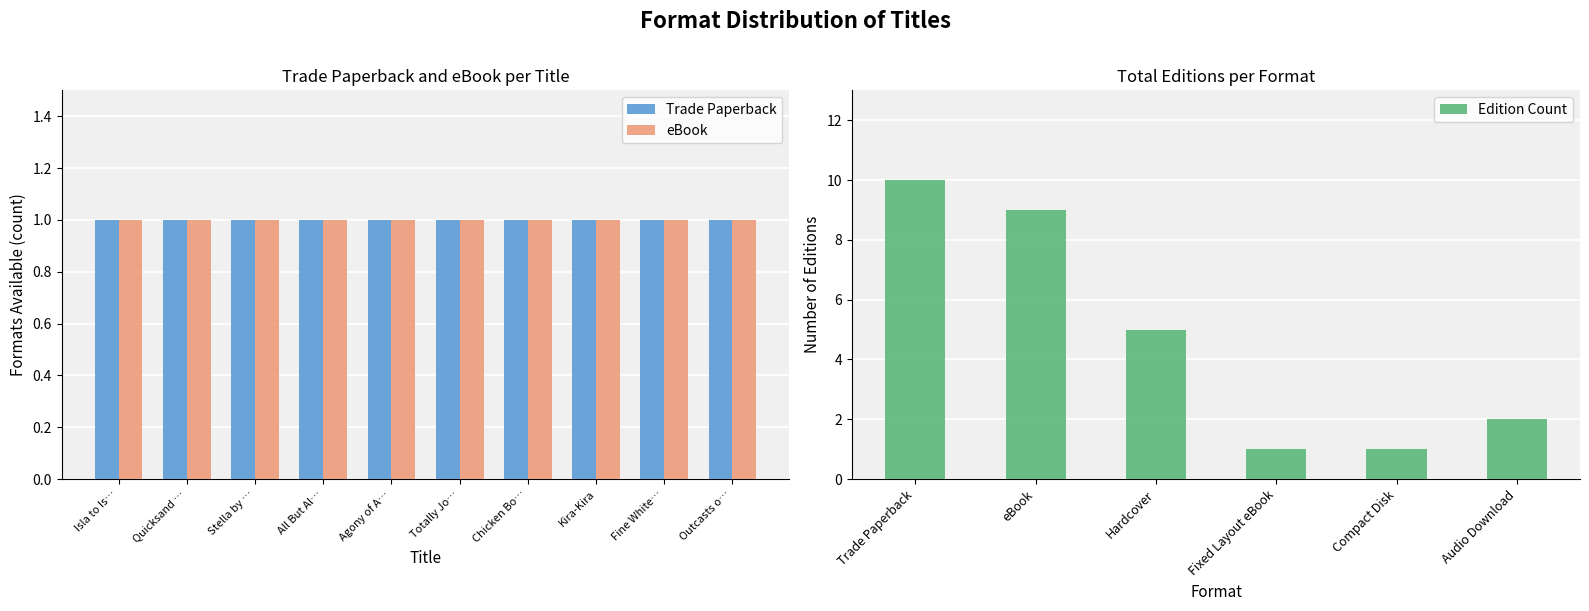

What value does the Edition Count series have at Hardcover?

5